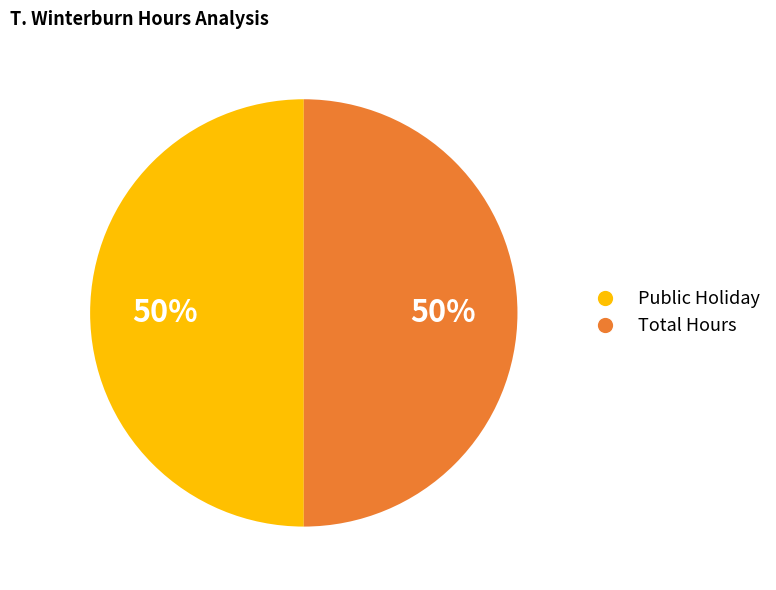

How many segments does this pie chart have?

2